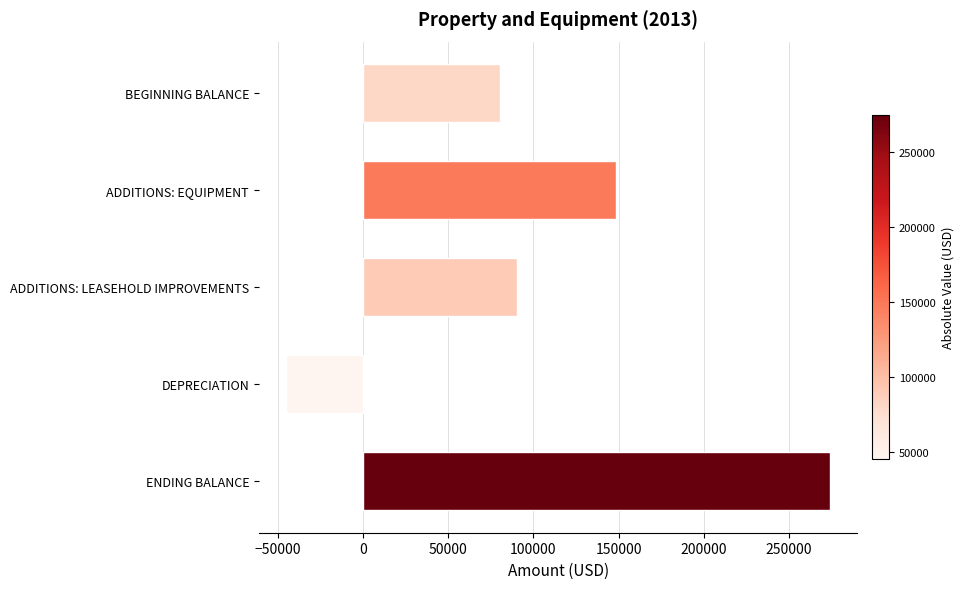

The value at ADDITIONS: EQUIPMENT is 148588. True or false?

True